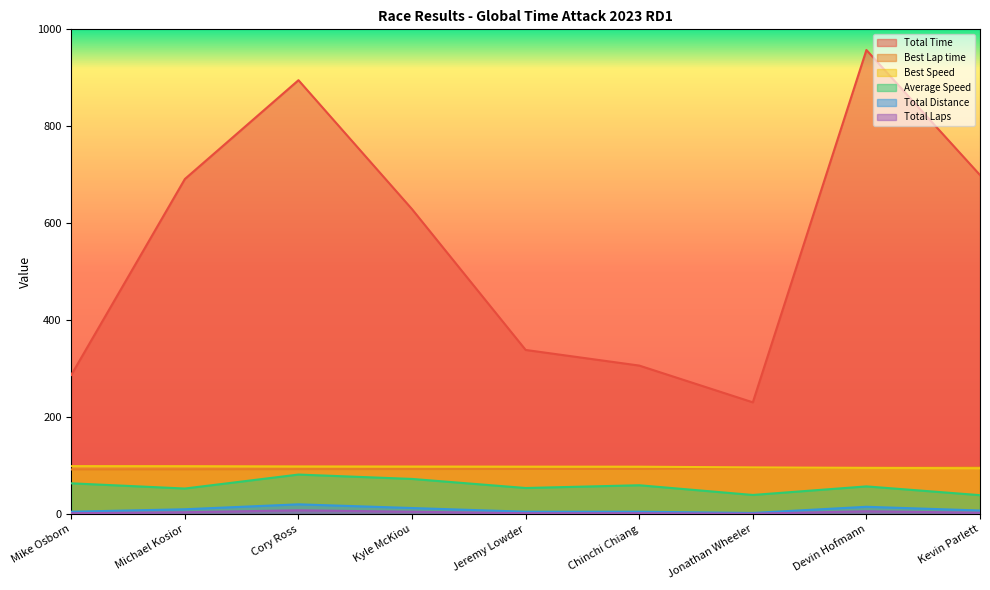

Reading left to right, transcribe all the data shown in this chart.

Total Time: Mike Osborn=287.3	Michael Kosior=691.3	Cory Ross=895.1	Kyle McKiou=629.0	Jeremy Lowder=338.7	Chinchi Chiang=306.5	Jonathan Wheeler=230.7	Devin Hofmann=957.4	Kevin Parlett=699.5
Best Lap time: Mike Osborn=92.3	Michael Kosior=92.4	Cory Ross=92.8	Kyle McKiou=93.0	Jeremy Lowder=93.3	Chinchi Chiang=93.4	Jonathan Wheeler=94.8	Devin Hofmann=95.8	Kevin Parlett=96.5
Best Speed: Mike Osborn=99.1	Michael Kosior=99.0	Cory Ross=98.5	Kyle McKiou=98.3	Jeremy Lowder=98.0	Chinchi Chiang=97.9	Jonathan Wheeler=96.5	Devin Hofmann=95.4	Kevin Parlett=94.8
Average Speed: Mike Osborn=63.7	Michael Kosior=52.9	Cory Ross=81.7	Kyle McKiou=72.7	Jeremy Lowder=54.0	Chinchi Chiang=59.7	Jonathan Wheeler=39.6	Devin Hofmann=57.3	Kevin Parlett=39.2
Total Distance: Mike Osborn=5.1	Michael Kosior=10.2	Cory Ross=20.3	Kyle McKiou=12.7	Jeremy Lowder=5.1	Chinchi Chiang=5.1	Jonathan Wheeler=2.5	Devin Hofmann=15.2	Kevin Parlett=7.6
Total Laps: Mike Osborn=2.0	Michael Kosior=4.0	Cory Ross=8.0	Kyle McKiou=5.0	Jeremy Lowder=2.0	Chinchi Chiang=2.0	Jonathan Wheeler=1.0	Devin Hofmann=6.0	Kevin Parlett=3.0